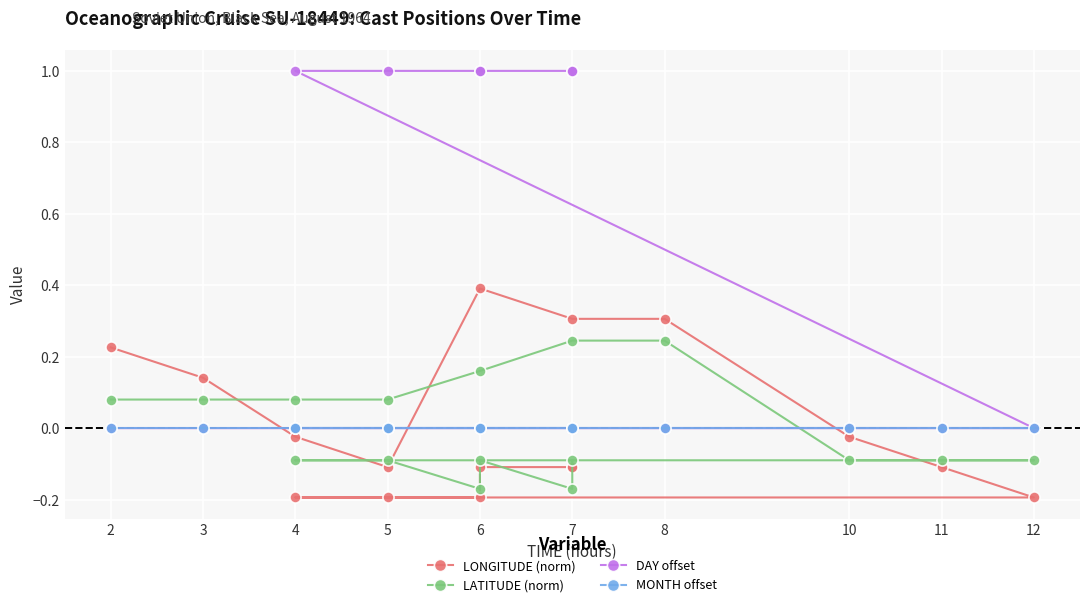

How many positive values does the LONGITUDE (norm) series have?

5